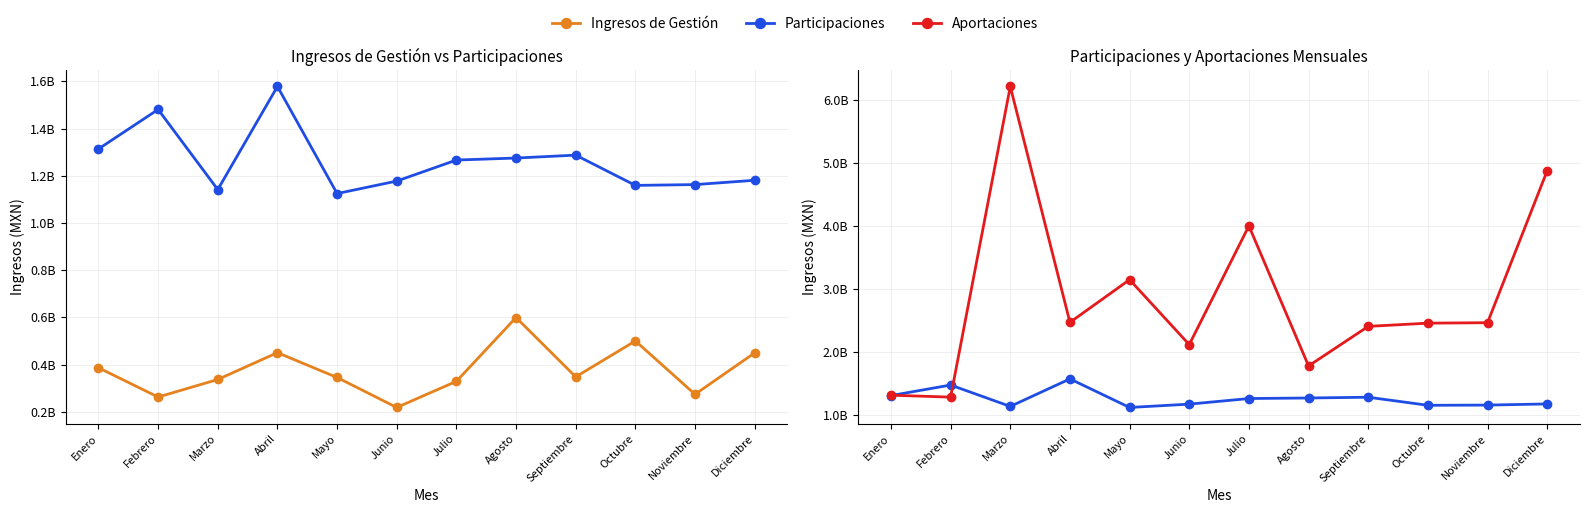

True or false: Ingresos de Gestión and Aportaciones cross at least once.

False